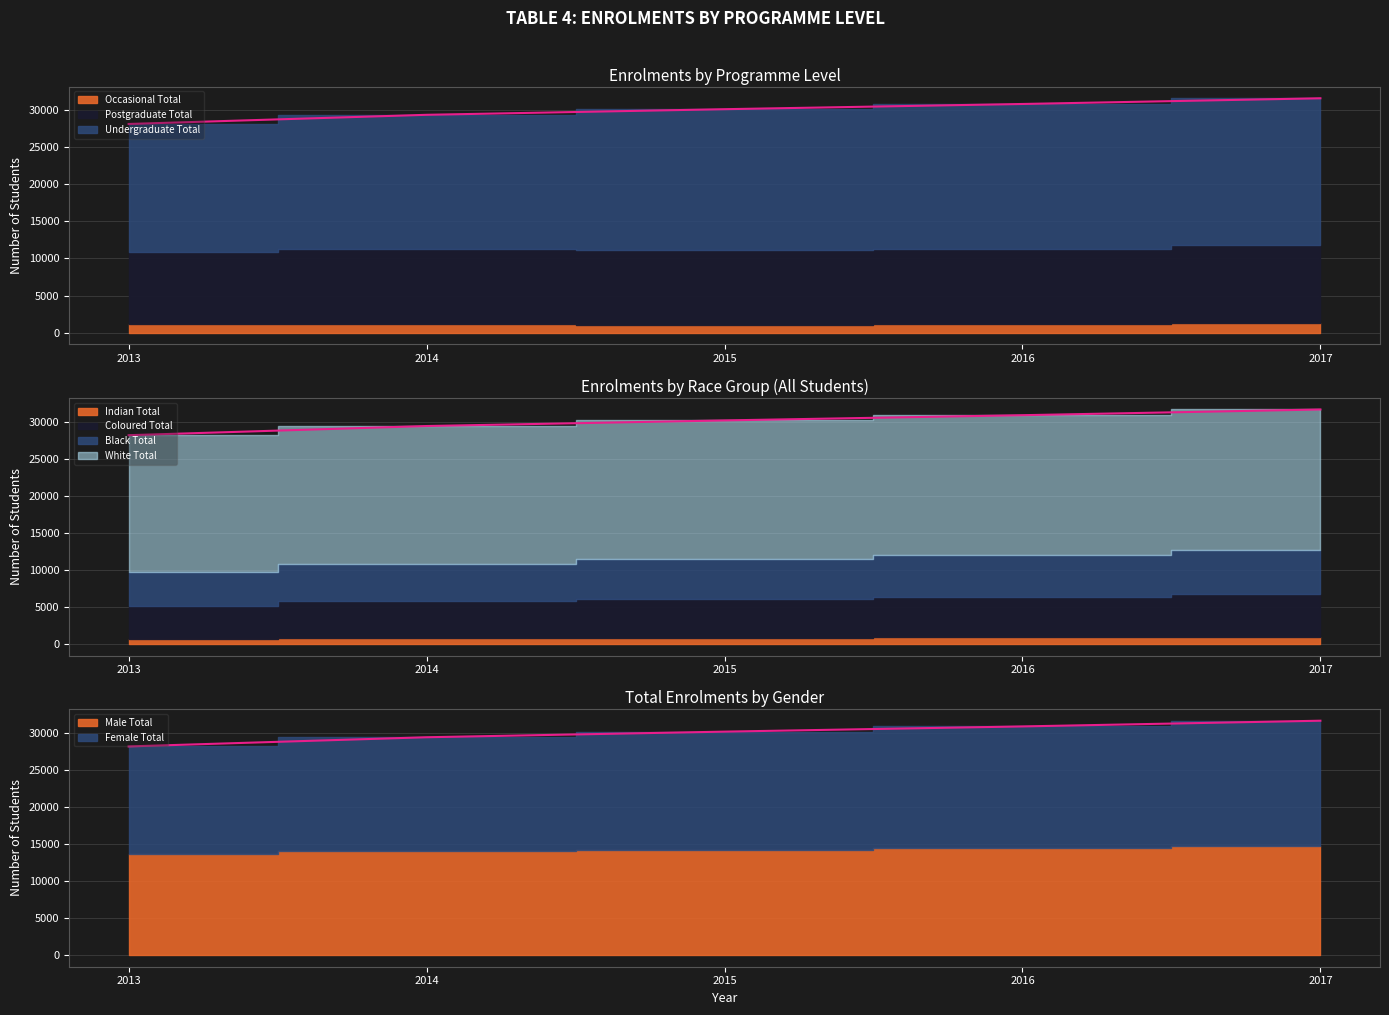

Which has a higher value, 2016 or 2015?

2016